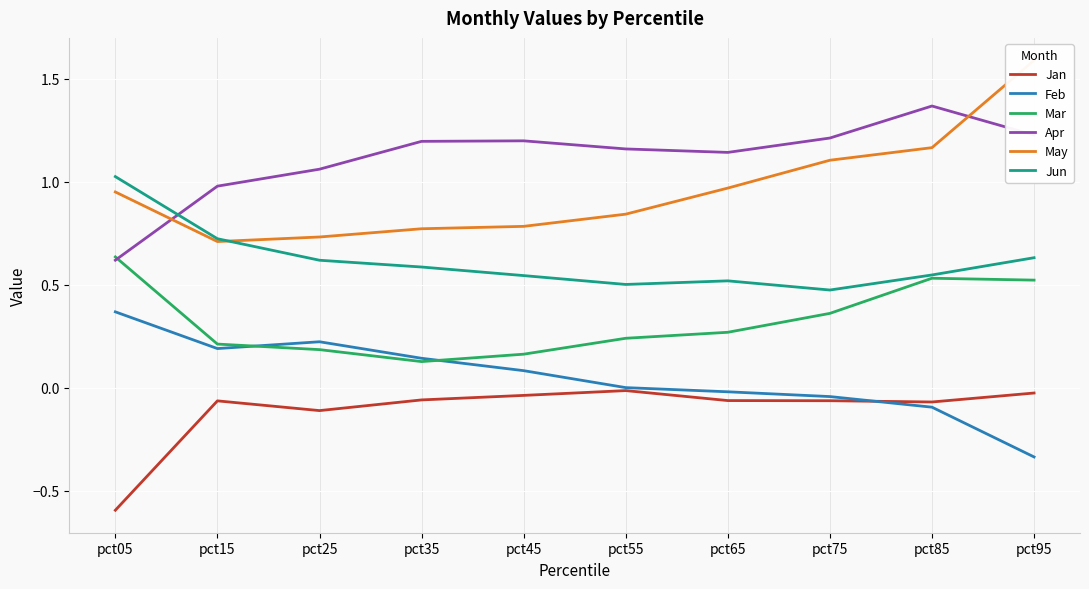

What is the difference between the highest and lowest values at pct05?

1.6